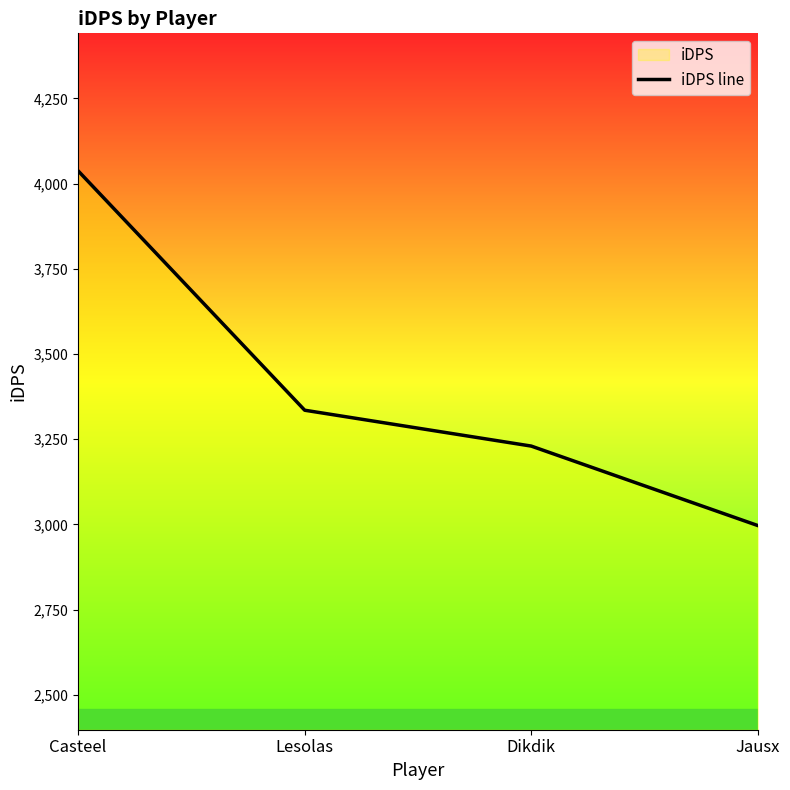

At which label does the data first exceed 3334?

Casteel